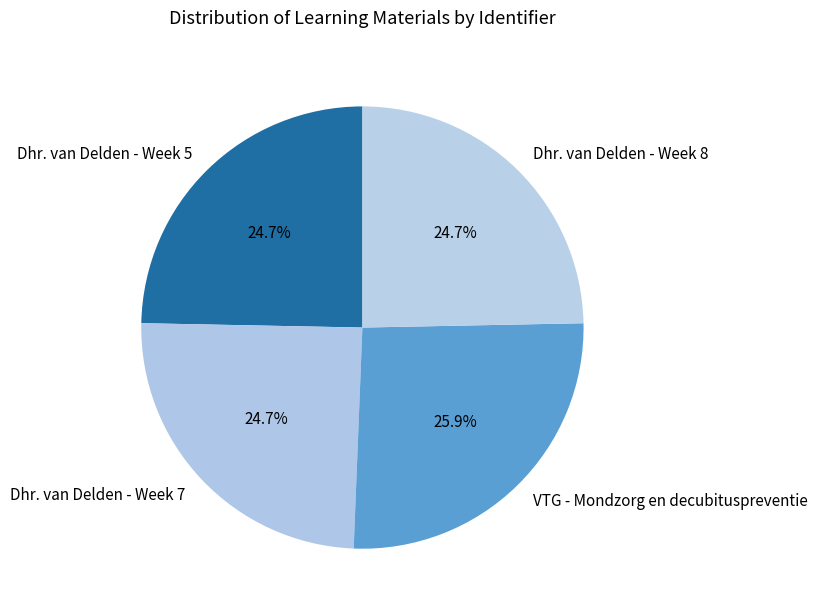

Which has a higher value, Dhr. van Delden - Week 7 or VTG - Mondzorg en decubituspreventie?

VTG - Mondzorg en decubituspreventie